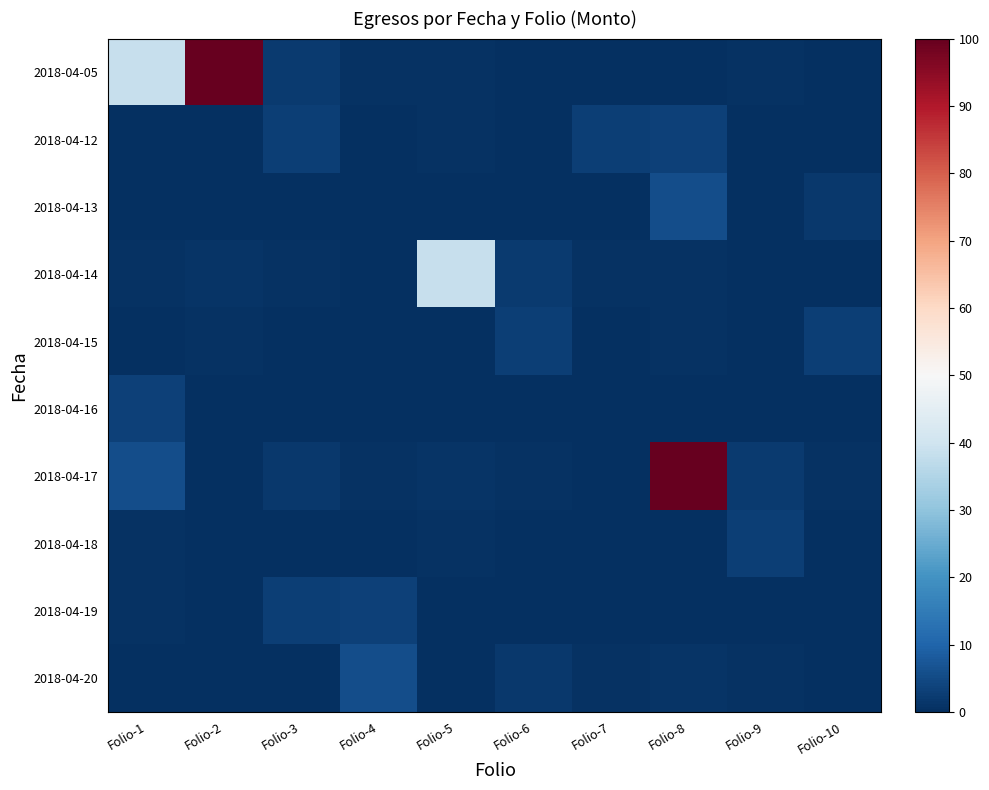

Reading left to right, extract all data points from this chart.

2018-04-05: Folio-1=38.5	Folio-2=100.0	Folio-3=2.1	Folio-4=0.5	Folio-5=0.5	Folio-6=0.1	Folio-7=0.2	Folio-8=0.1	Folio-9=0.8	Folio-10=0.3
2018-04-12: Folio-1=0.1	Folio-2=0.1	Folio-3=2.9	Folio-4=0.1	Folio-5=0.5	Folio-6=0.2	Folio-7=3.0	Folio-8=3.4	Folio-9=0.2	Folio-10=0.2
2018-04-13: Folio-1=0.1	Folio-2=0.0	Folio-3=0.0	Folio-4=0.1	Folio-5=0.3	Folio-6=0.1	Folio-7=0.1	Folio-8=5.6	Folio-9=0.3	Folio-10=1.7
2018-04-14: Folio-1=0.8	Folio-2=1.0	Folio-3=0.5	Folio-4=0.1	Folio-5=38.5	Folio-6=2.1	Folio-7=0.5	Folio-8=0.5	Folio-9=0.1	Folio-10=0.2
2018-04-15: Folio-1=0.1	Folio-2=0.8	Folio-3=0.3	Folio-4=0.1	Folio-5=0.1	Folio-6=2.9	Folio-7=0.1	Folio-8=0.5	Folio-9=0.2	Folio-10=3.0
2018-04-16: Folio-1=3.4	Folio-2=0.2	Folio-3=0.2	Folio-4=0.1	Folio-5=0.0	Folio-6=0.0	Folio-7=0.1	Folio-8=0.3	Folio-9=0.1	Folio-10=0.1
2018-04-17: Folio-1=5.6	Folio-2=0.3	Folio-3=1.7	Folio-4=0.8	Folio-5=1.0	Folio-6=0.5	Folio-7=0.1	Folio-8=100.0	Folio-9=2.1	Folio-10=0.5
2018-04-18: Folio-1=0.5	Folio-2=0.1	Folio-3=0.2	Folio-4=0.1	Folio-5=0.8	Folio-6=0.3	Folio-7=0.1	Folio-8=0.1	Folio-9=2.9	Folio-10=0.1
2018-04-19: Folio-1=0.5	Folio-2=0.2	Folio-3=3.0	Folio-4=3.4	Folio-5=0.2	Folio-6=0.2	Folio-7=0.1	Folio-8=0.0	Folio-9=0.0	Folio-10=0.1
2018-04-20: Folio-1=0.3	Folio-2=0.1	Folio-3=0.1	Folio-4=5.6	Folio-5=0.3	Folio-6=1.7	Folio-7=0.8	Folio-8=1.0	Folio-9=0.5	Folio-10=0.1